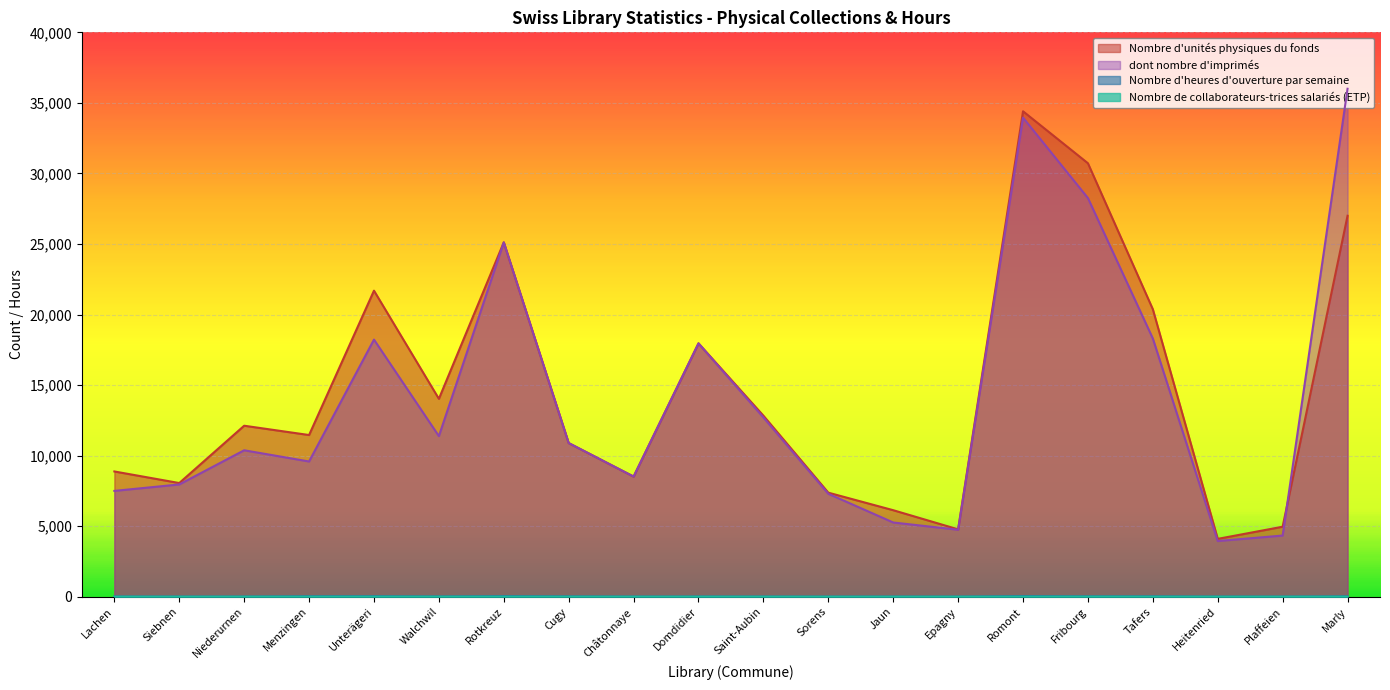

What is the label of the 18th point from the right?

Niederurnen